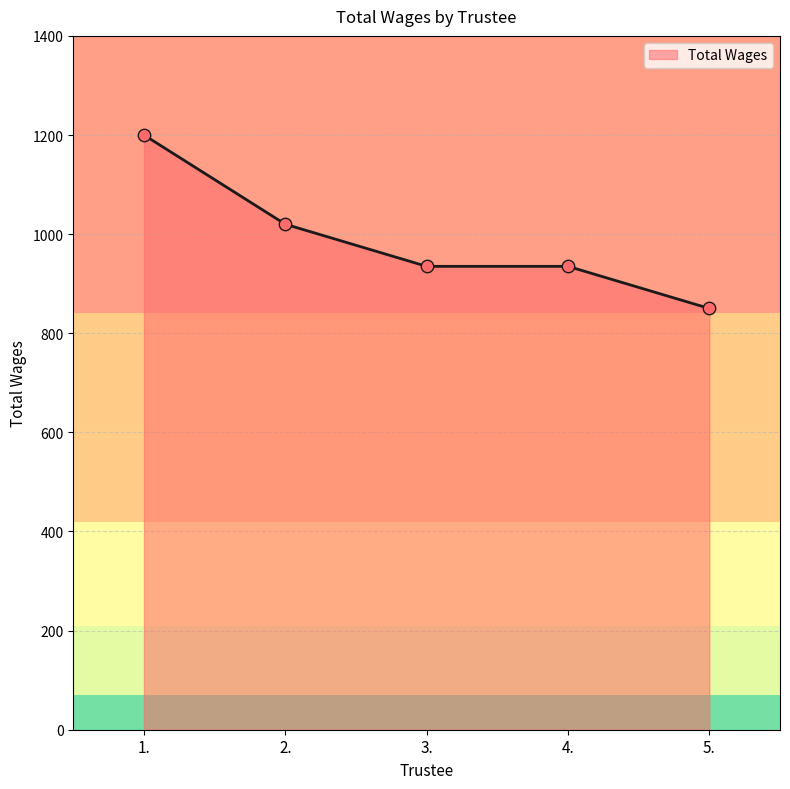

Approximately how many times larger is the value at 3. compared to 2.?

0.9